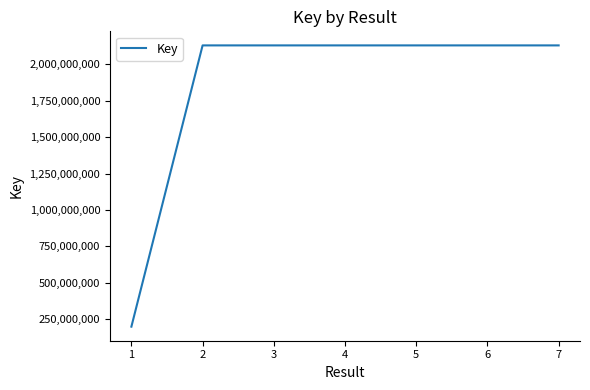

What is the maximum value shown in the chart?

2130407881